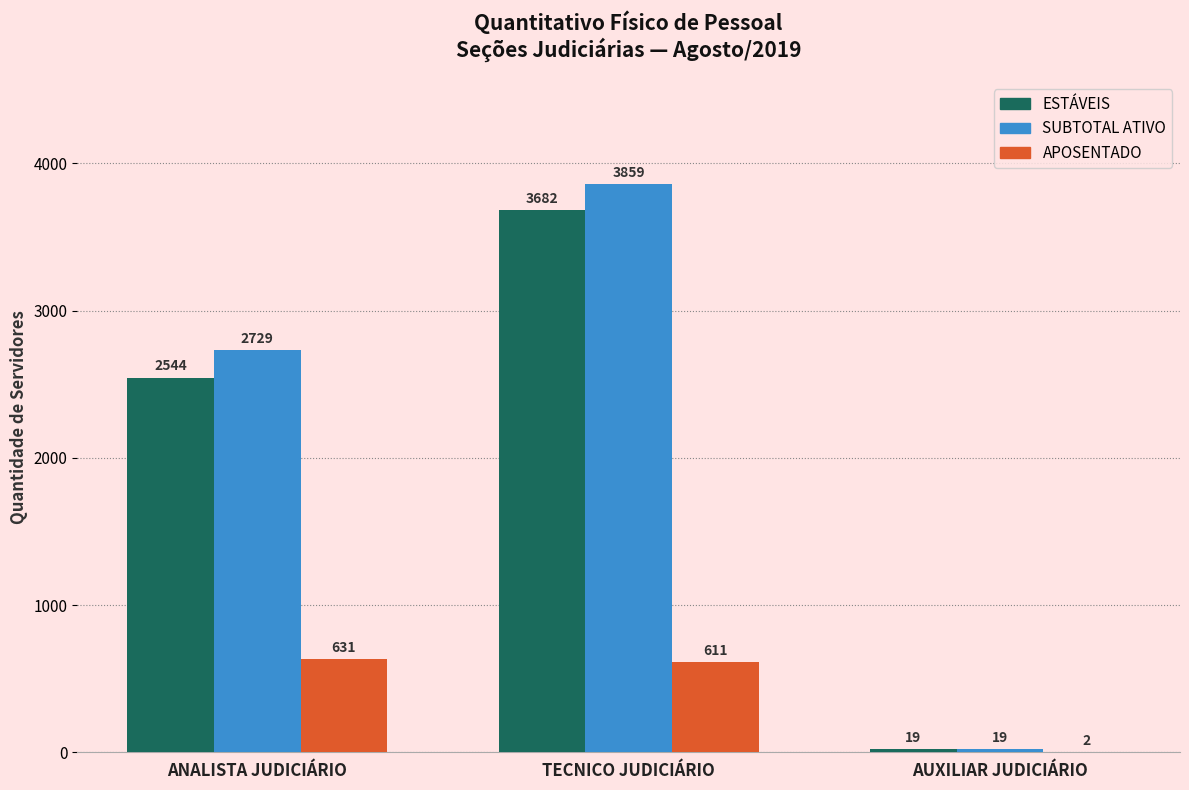

Read the SUBTOTAL ATIVO value at TECNICO JUDICIÁRIO.

3859